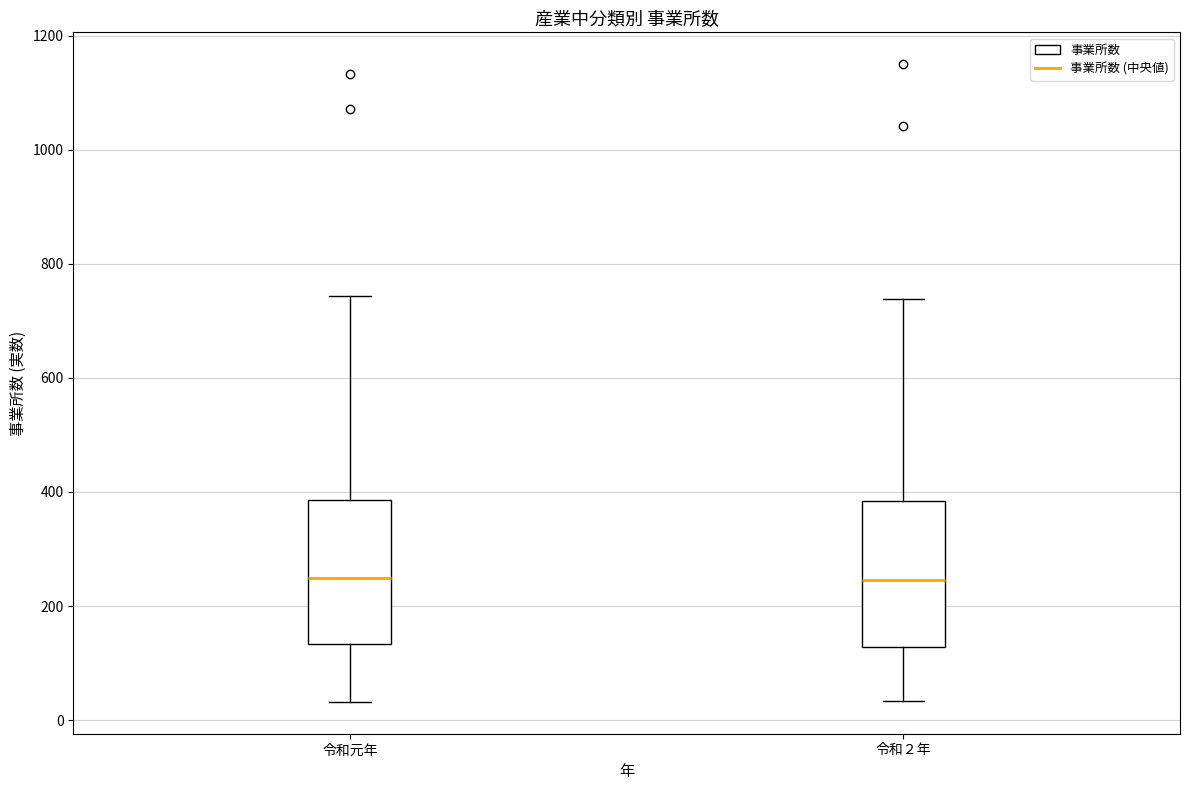

Reading left to right, read every box against the y-axis: the position of its median line, the range the box covers, and the ends of its whiskers. The values are not printed on the chart, so give them approximately, as read against the axis.

令和元年: median 260, box 140 to 380, whiskers 40 to 740
令和２年: median 240, box 120 to 380, whiskers 40 to 740